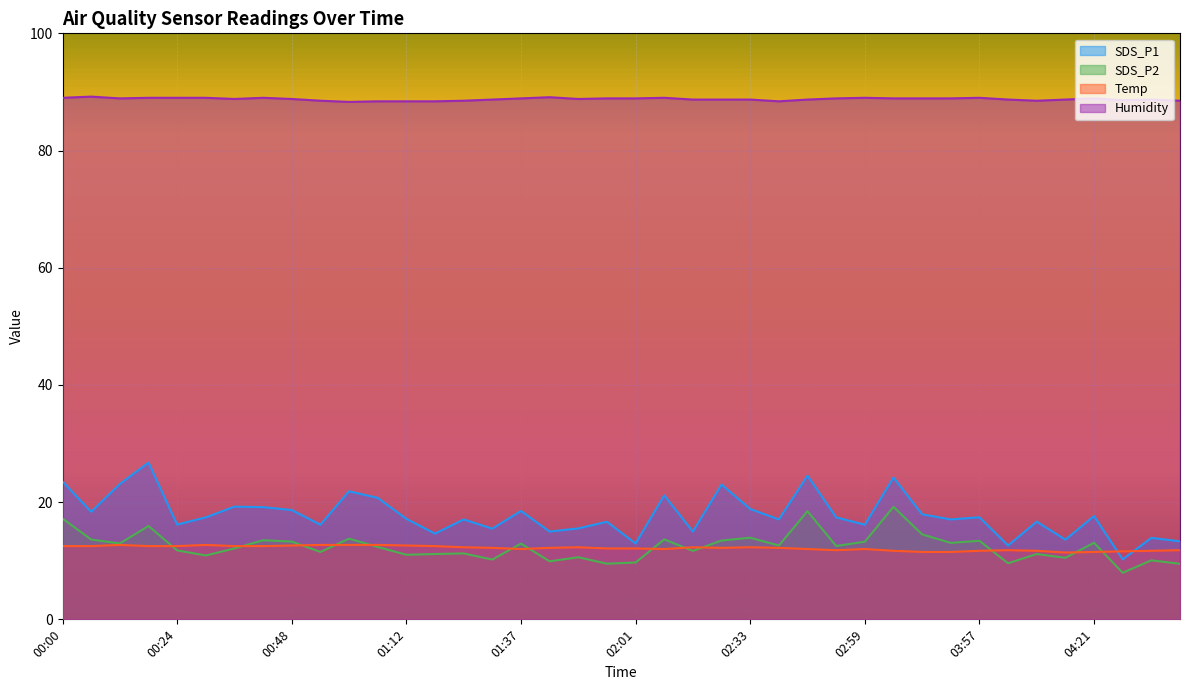

What position from the left is 02:33?

25